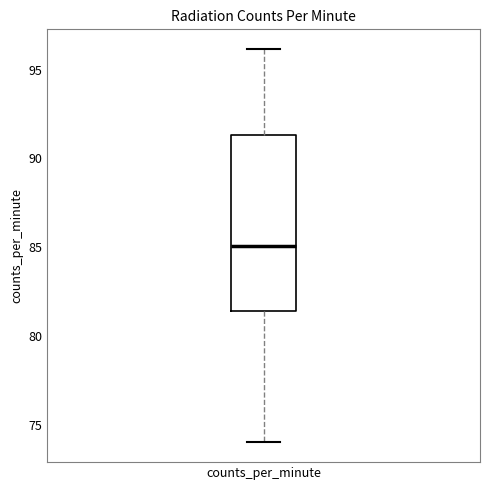

Where is the upper edge of the box for counts_per_minute on the y-axis? The values are not printed on the chart, so give them approximately, as read against the axis.

91.5